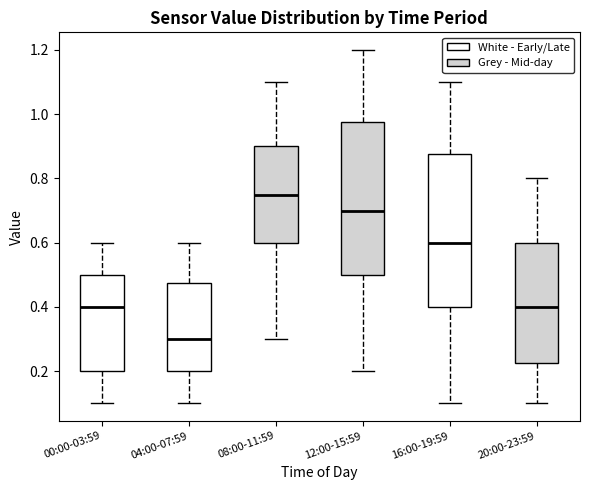

Reading left to right, read every box against the y-axis: the position of its median line, the range the box covers, and the ends of its whiskers. The values are not printed on the chart, so give them approximately, as read against the axis.

00:00-03:59: median 0.40, box 0.20 to 0.50, whiskers 0.10 to 0.60
04:00-07:59: median 0.30, box 0.20 to 0.48, whiskers 0.10 to 0.60
08:00-11:59: median 0.76, box 0.60 to 0.90, whiskers 0.30 to 1.10
12:00-15:59: median 0.70, box 0.50 to 0.98, whiskers 0.20 to 1.20
16:00-19:59: median 0.60, box 0.40 to 0.88, whiskers 0.10 to 1.10
20:00-23:59: median 0.40, box 0.22 to 0.60, whiskers 0.10 to 0.80